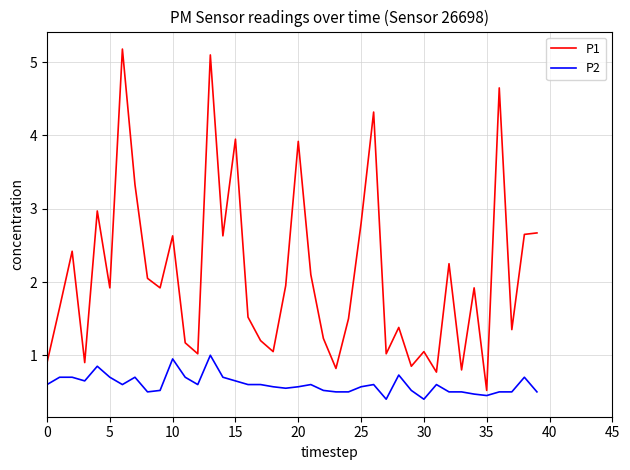

What is the difference between the maximum and minimum values in the P2 series?

0.6